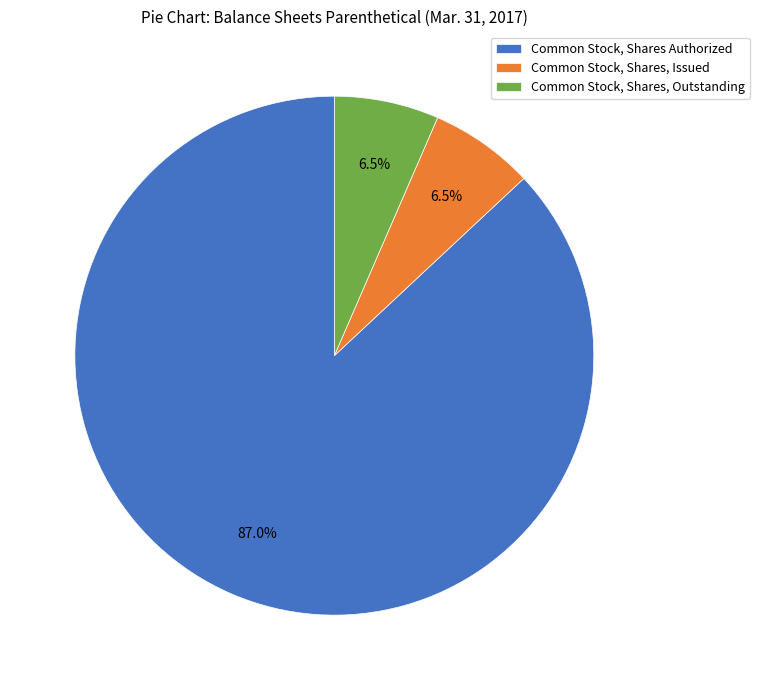

To the nearest percent, what is the difference between the largest and smallest slice percentages?

80%